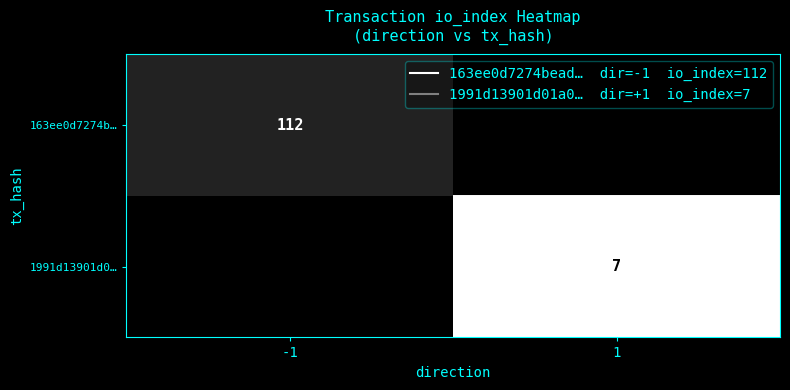

How many categories are shown in the chart?

2